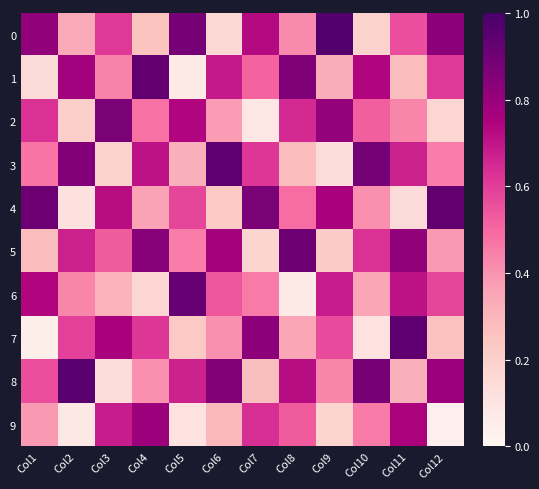

Which series has the widest spread of values?

7